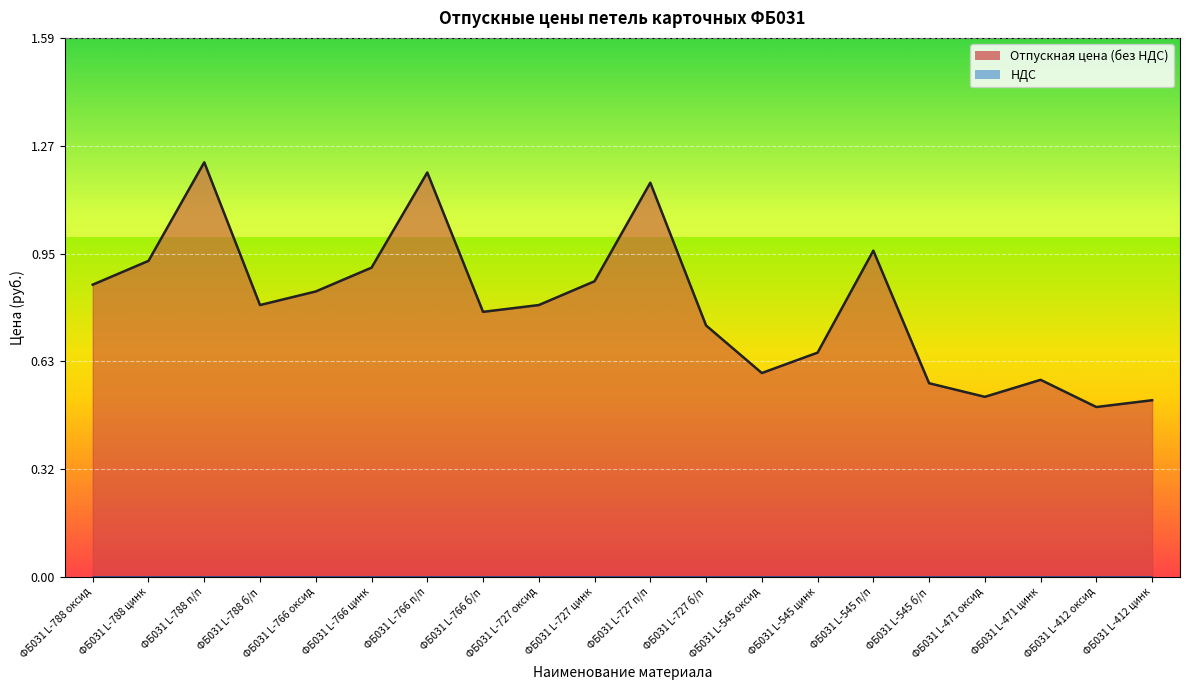

Where is the first local maximum?

ФБ031 L-788 п/п